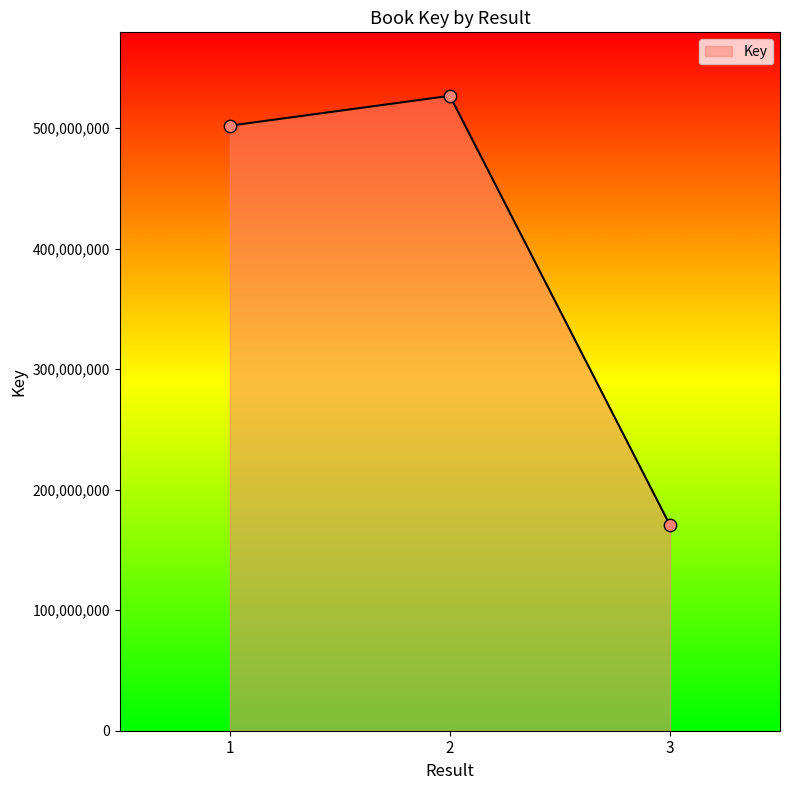

What is the change in value from 2 to 3?

-356226678